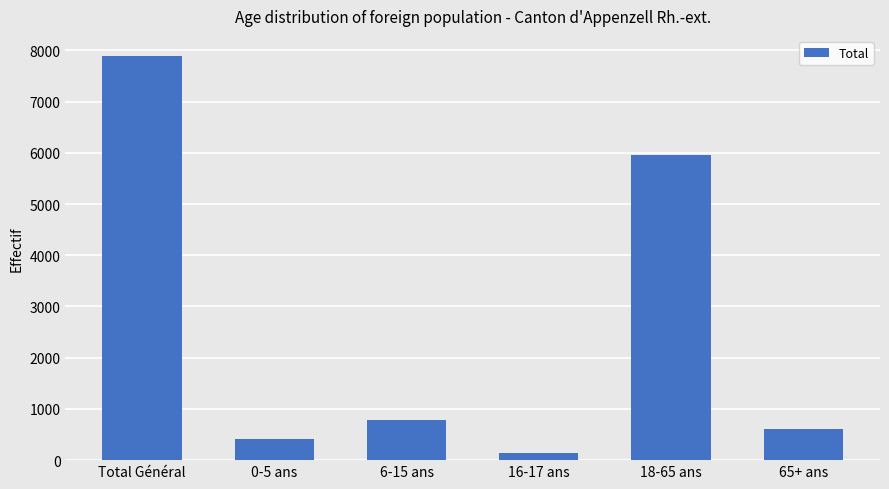

What is the ratio of the value at 0-5 ans to the value at 18-65 ans?

0.1